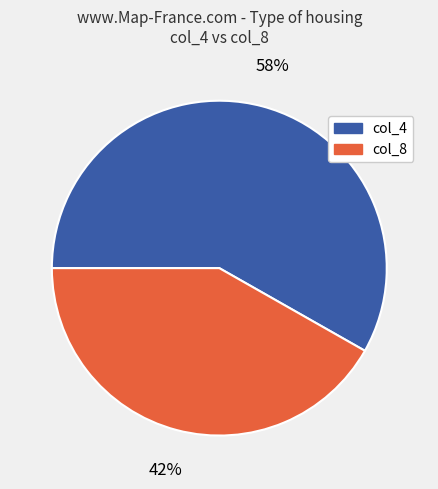

How many slices are in this pie chart?

2